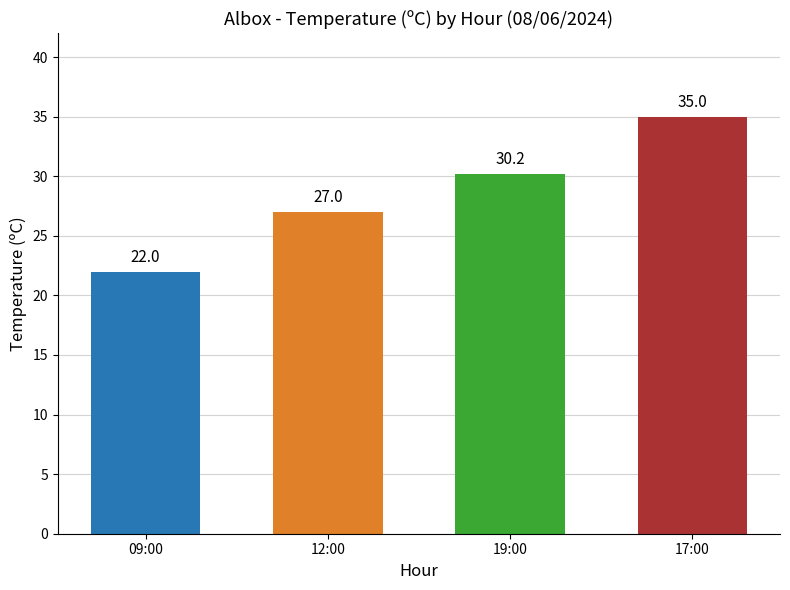

Rank the categories by value from highest to lowest.

17:00, 19:00, 12:00, 09:00